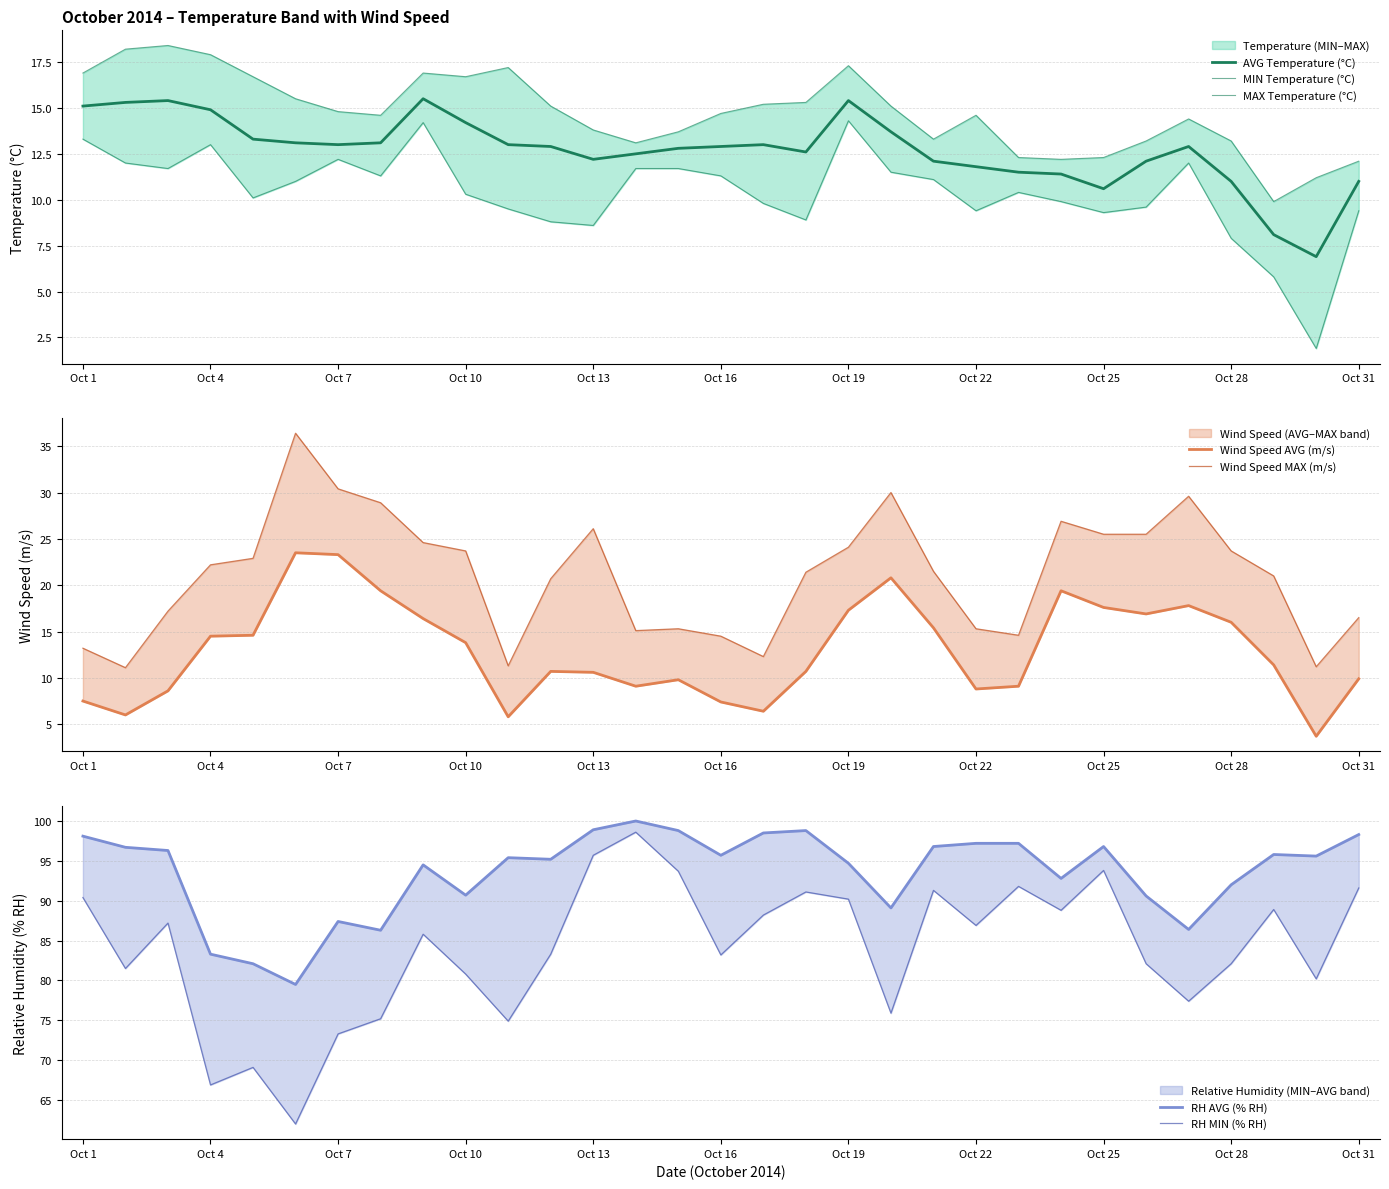

What is the total value across all series at Oct 1?

45.3